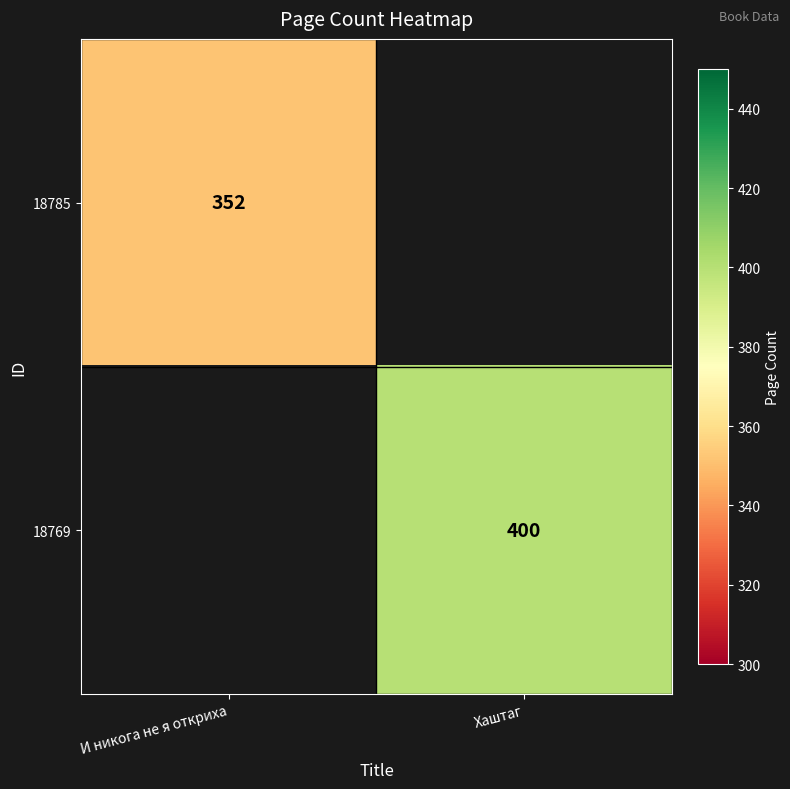

Count the number of categories in the chart.

2